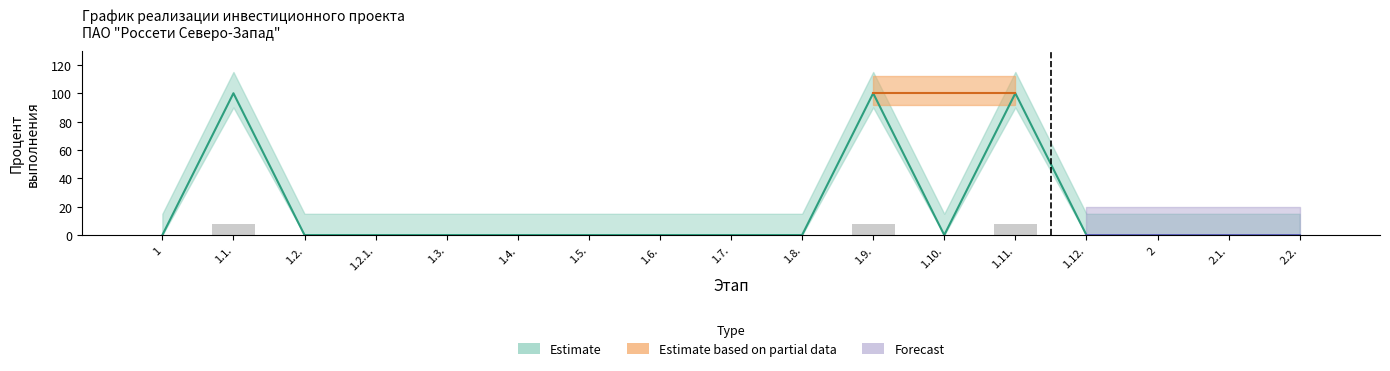

Reading left to right, list all the values displayed in this chart.

1=0	1.1.=100	1.2.=0	1.2.1.=0	1.3.=0	1.4.=0	1.5.=0	1.6.=0	1.7.=0	1.8.=0	1.9.=100	1.10.=0	1.11.=100	1.12.=0	2=0	2.1.=0	2.2.=0